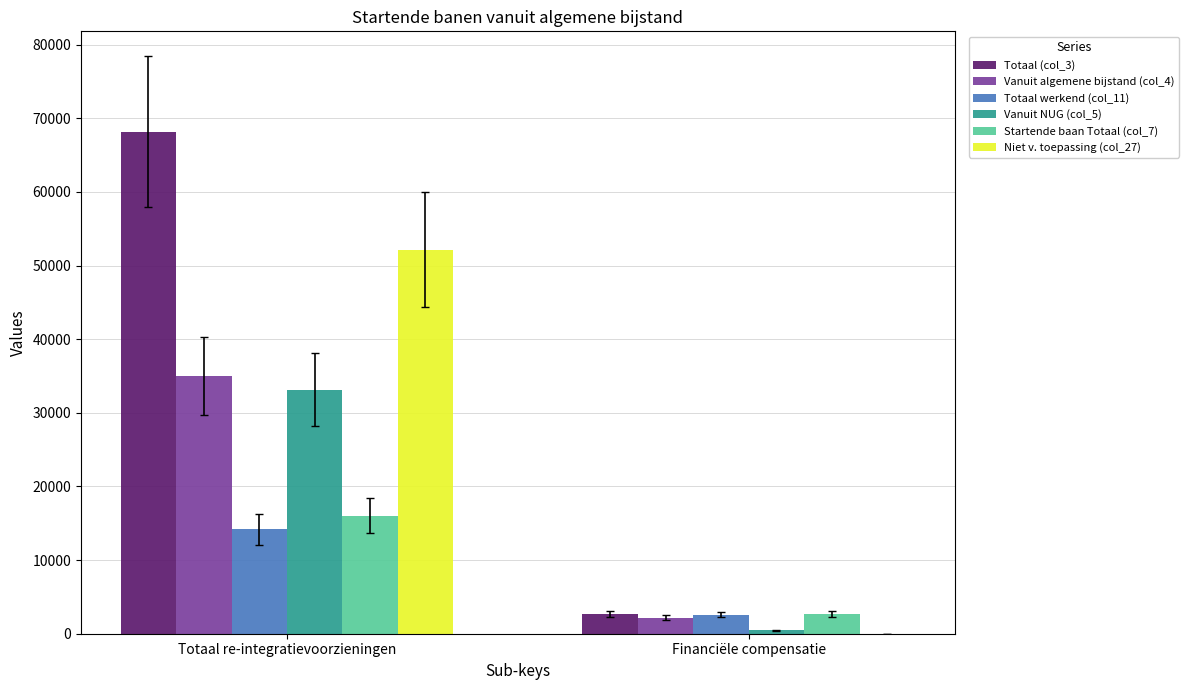

What are all the series names shown in the legend?

Totaal (col_3), Vanuit algemene bijstand (col_4), Totaal werkend (col_11), Vanuit NUG (col_5), Startende baan Totaal (col_7), Niet v. toepassing (col_27)